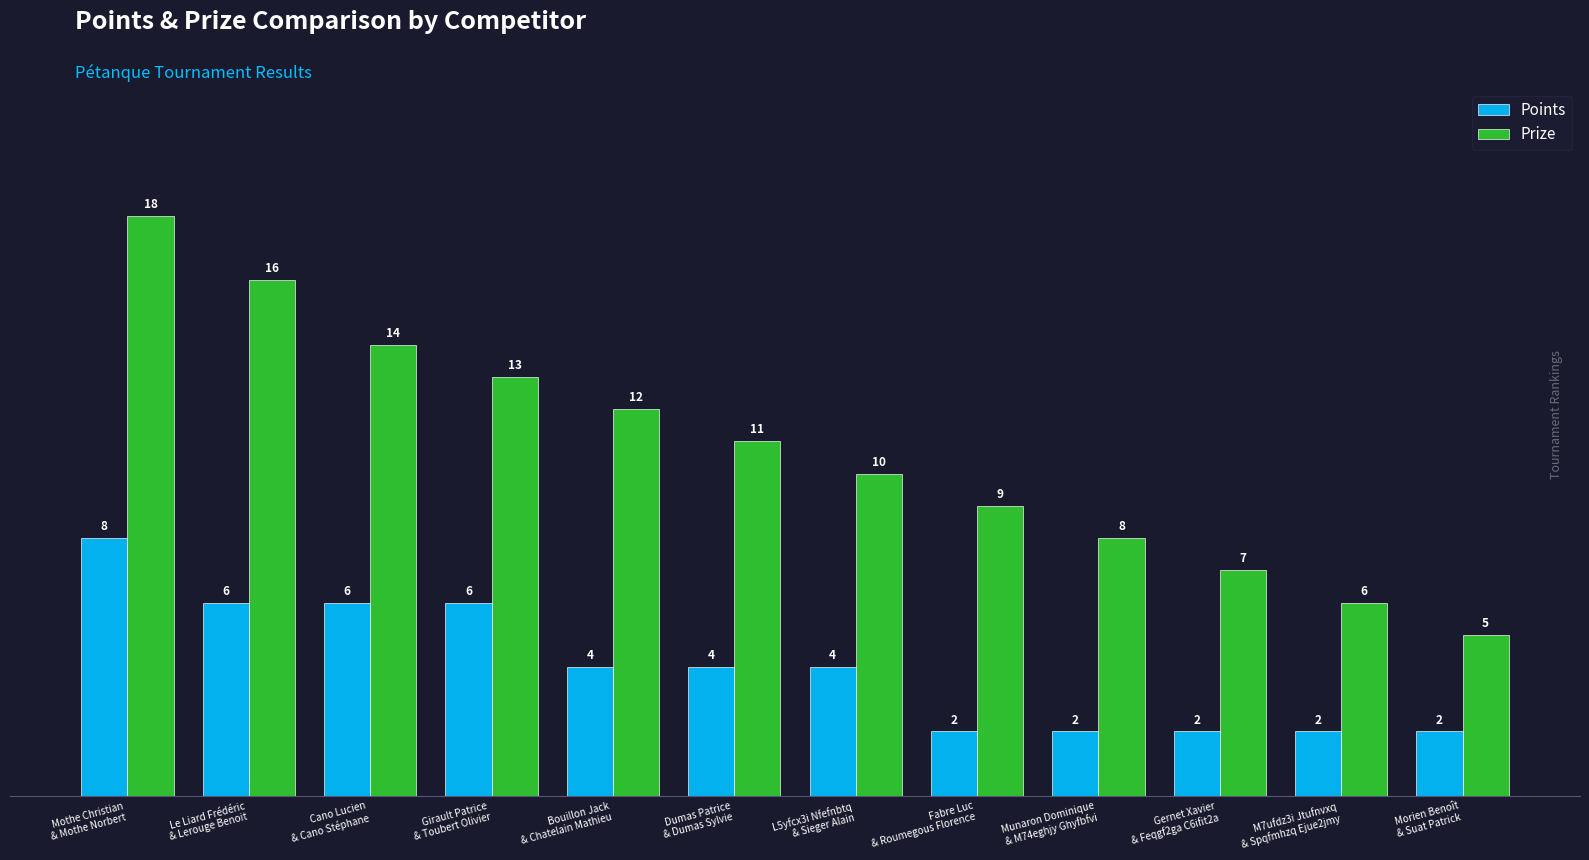

The Prize series shows 13 at Girault Patrice
& Toubert Olivier. True or false?

True